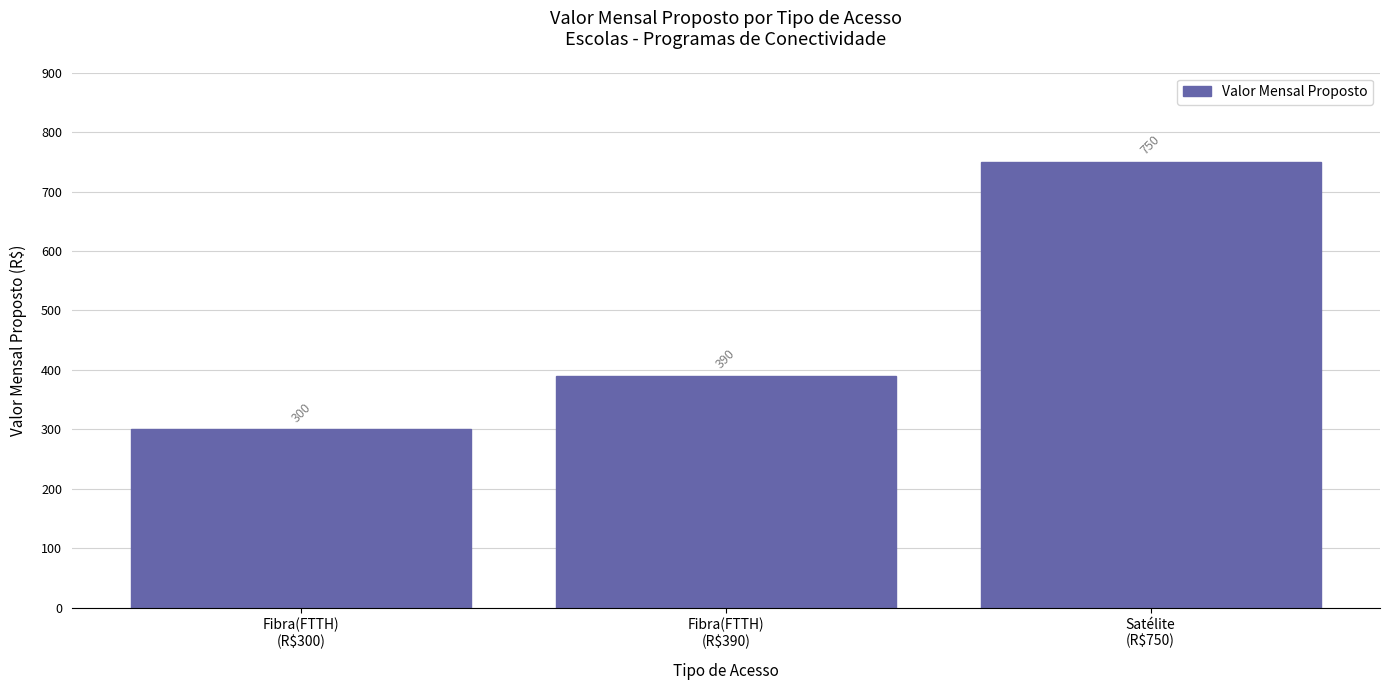

How many values are below 390?

1